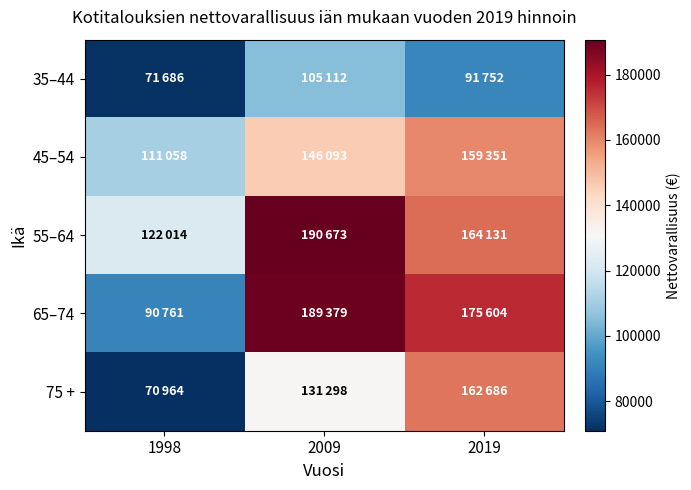

What is the total value across all series at 1998?

466483